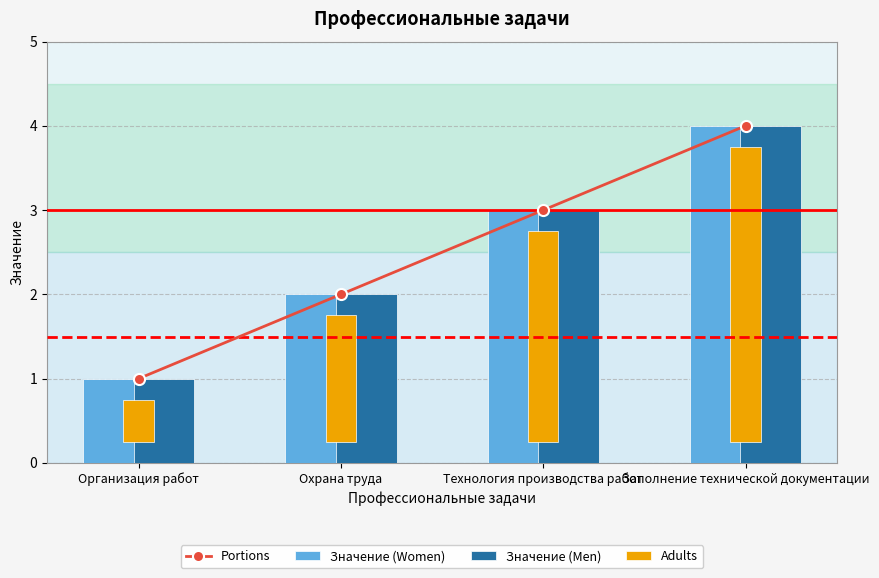

Reading left to right, list all the values displayed in this chart.

Portions: Организация работ=1.0	Охрана труда=2.0	Технология производства работ=3.0	Заполнение технической документации=4.0
Значение (Women): Организация работ=1.0	Охрана труда=2.0	Технология производства работ=3.0	Заполнение технической документации=4.0
Значение (Men): Организация работ=1.0	Охрана труда=2.0	Технология производства работ=3.0	Заполнение технической документации=4.0
Adults: Организация работ=0.5	Охрана труда=1.5	Технология производства работ=2.5	Заполнение технической документации=3.5